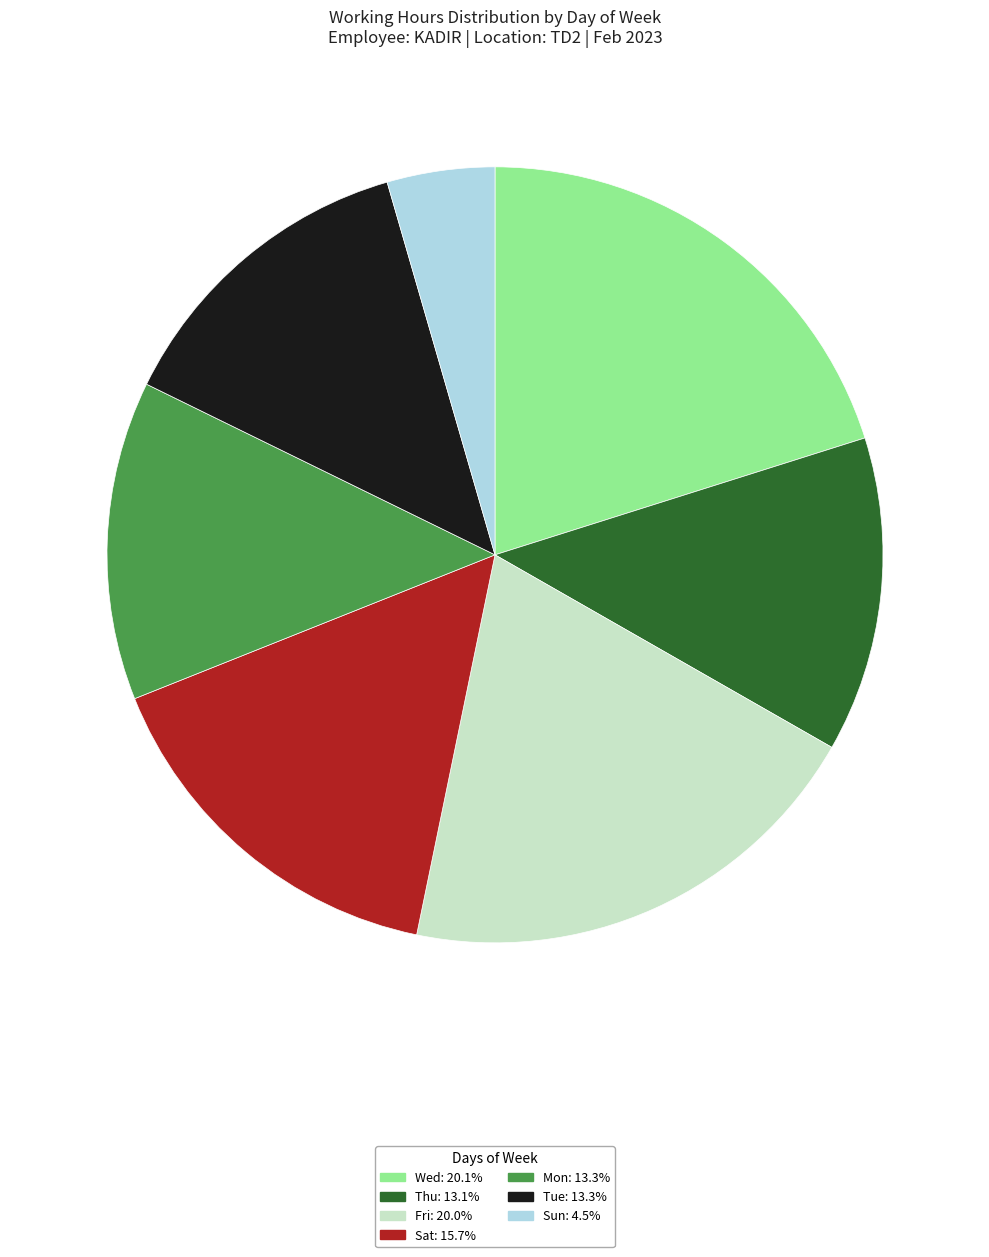

Is there any slice that represents more than half of the pie?

No